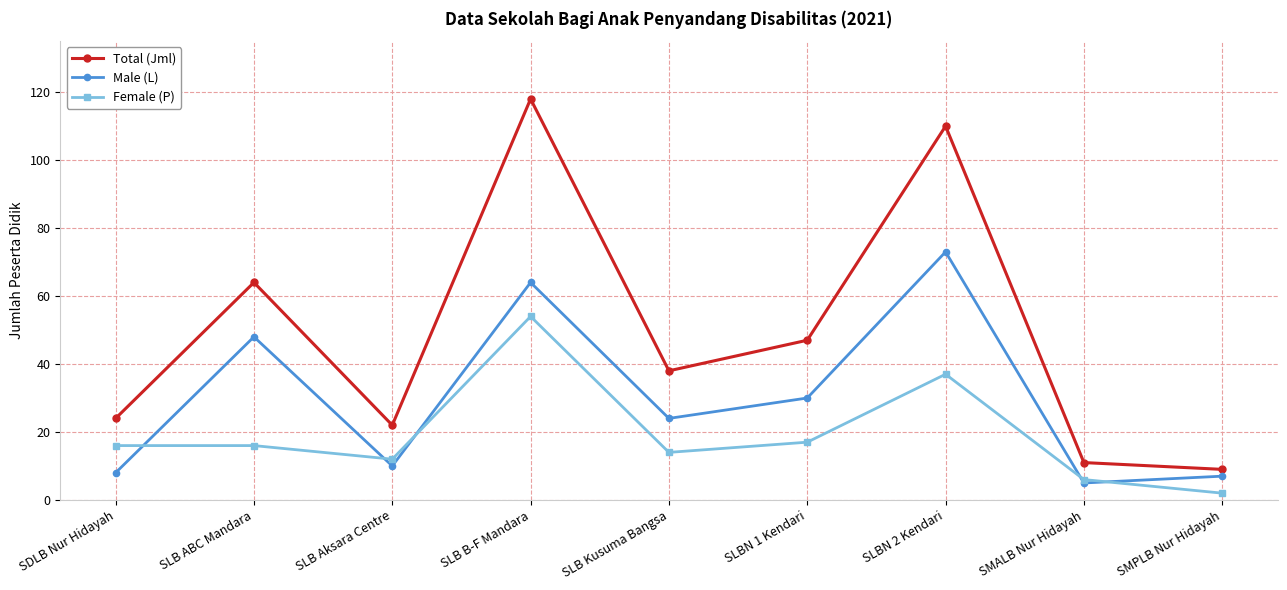

Which series changed the most between SLB Aksara Centre and SLBN 2 Kendari?

Total (Jml)